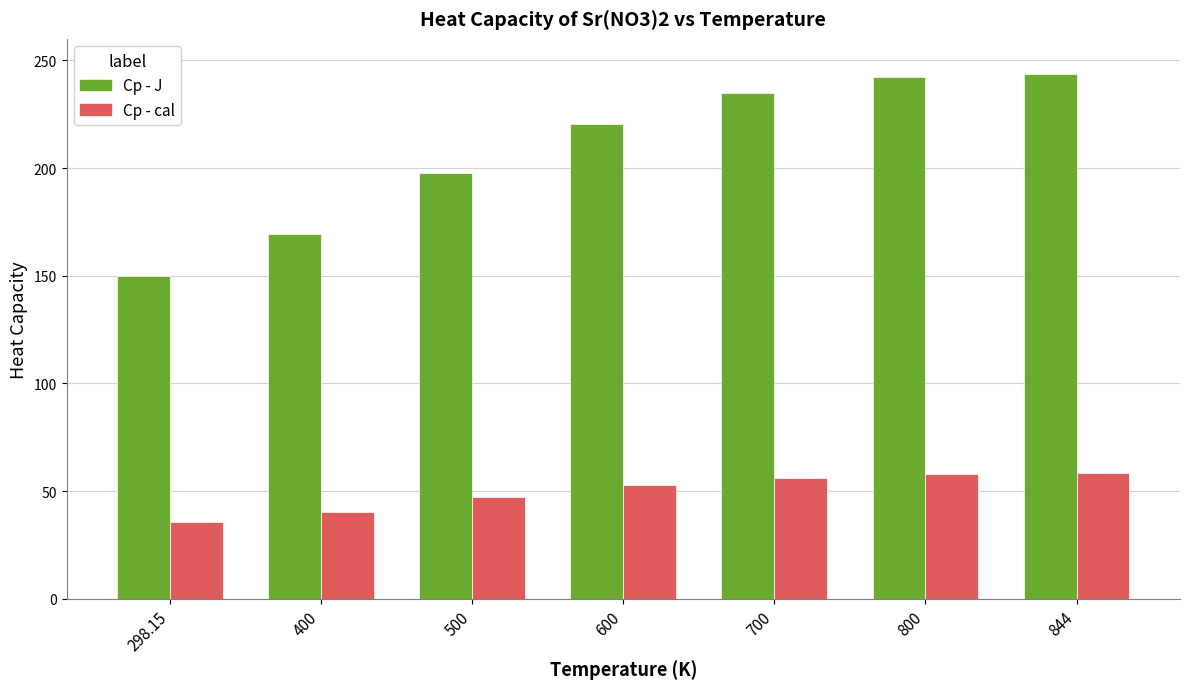

What is the label of the 3rd bar from the right?

700